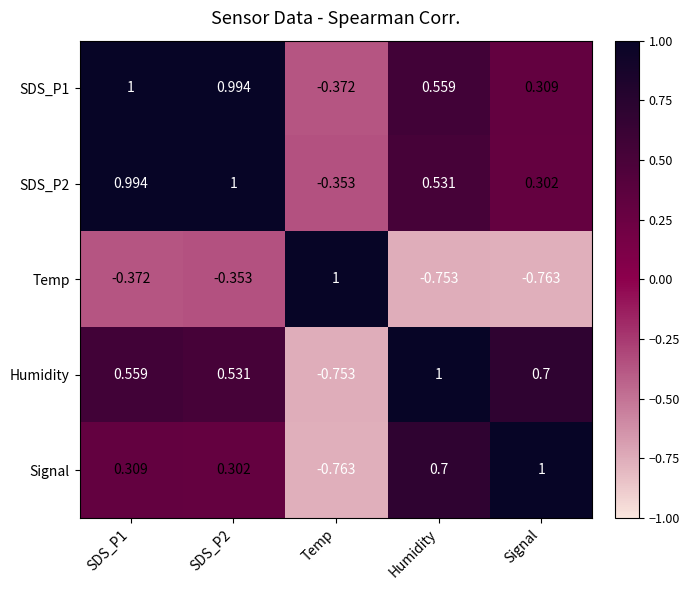

How many data points in SDS_P2 are less than 0?

1